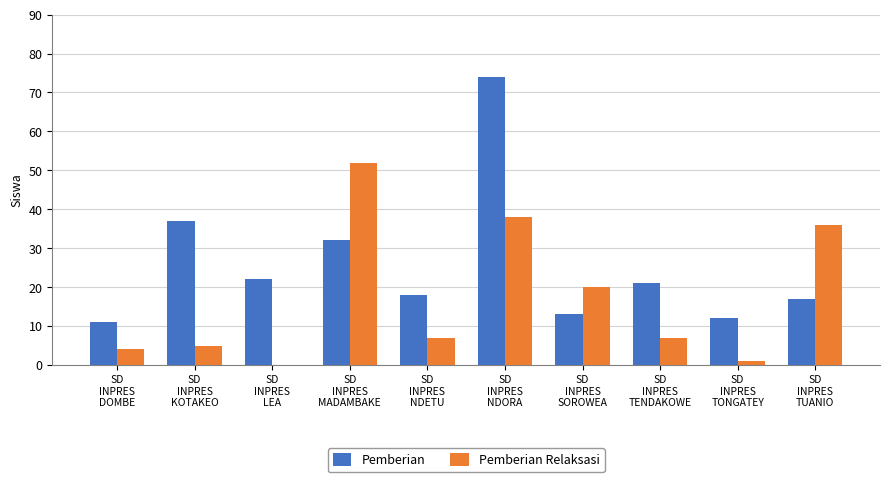

Count the number of data series in this chart.

2